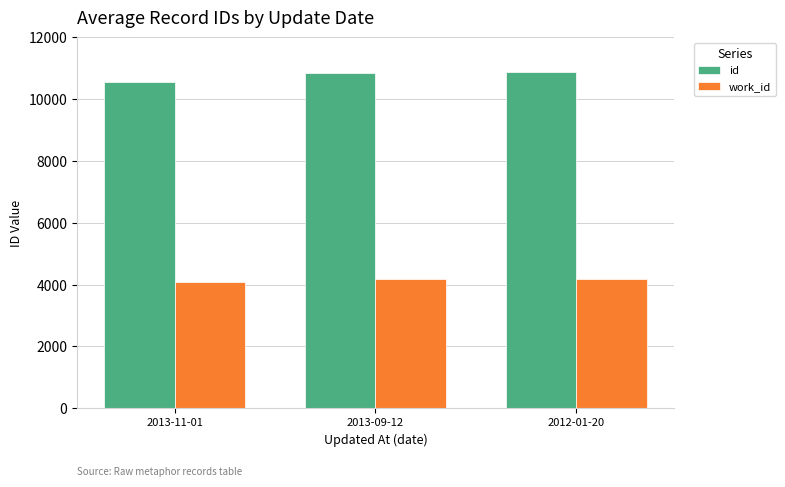

What is the label of the 3rd bar from the right?

2013-11-01